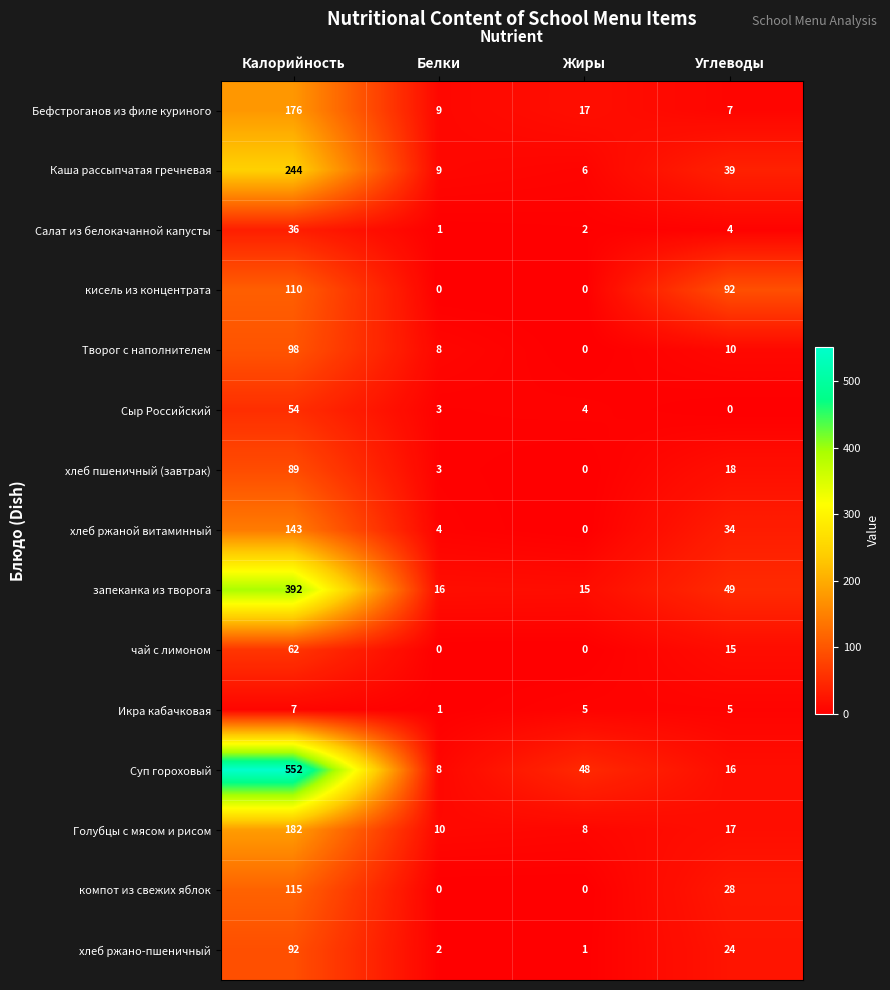

Count the number of data series in this chart.

15